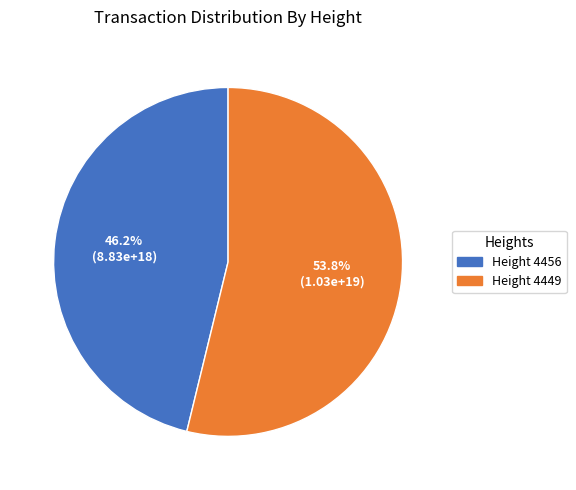

Is there any slice that represents more than half of the pie?

Yes